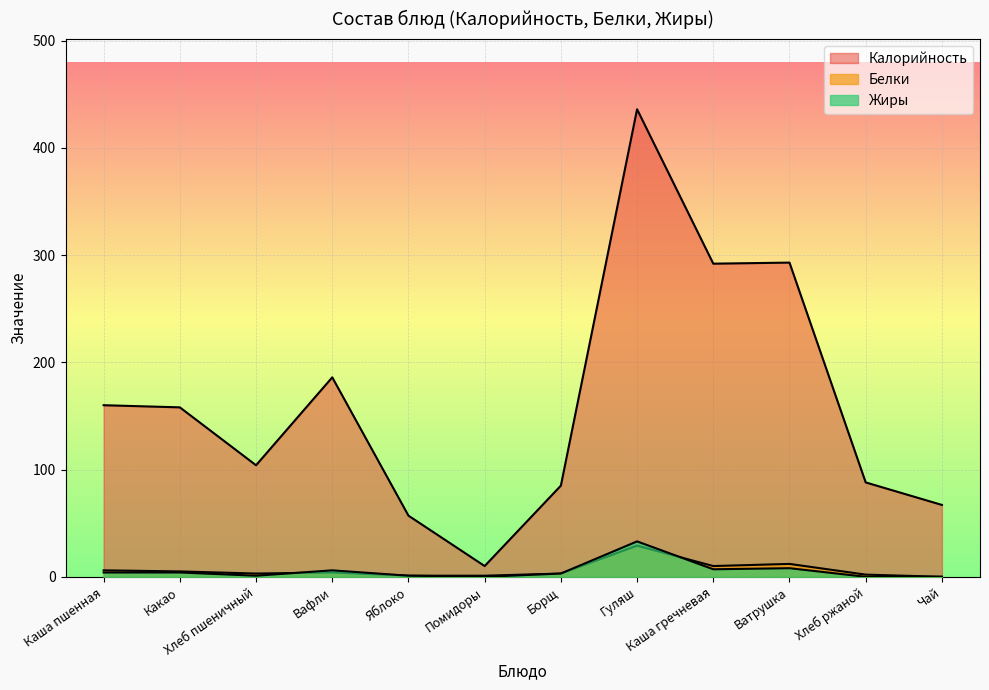

What is the difference between the maximum and minimum values in the Белки series?

29